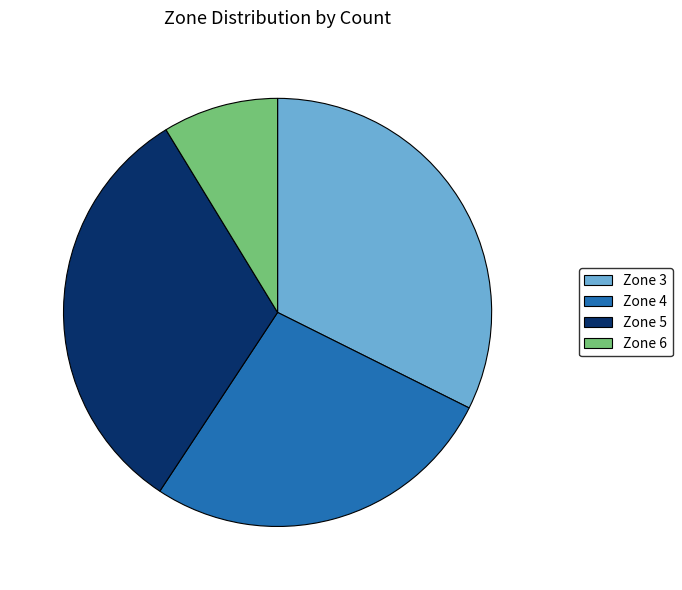

How many segments does this pie chart have?

4